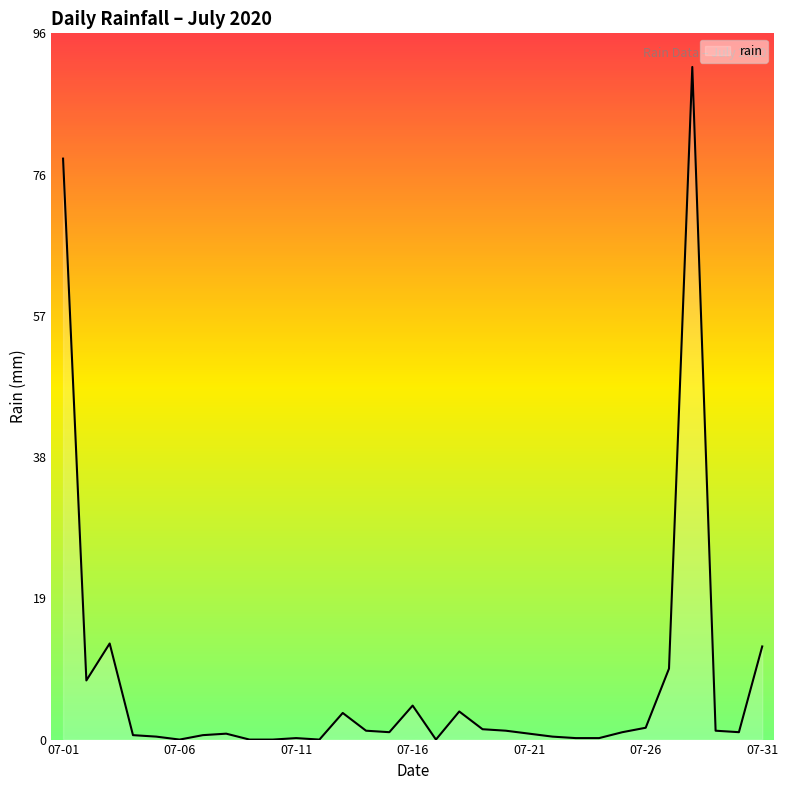

What is the greatest value displayed?

91.0